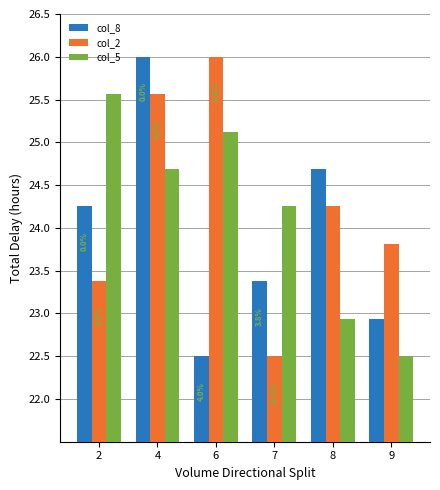

What is the spread (max minus min) of values at 6?

3.5